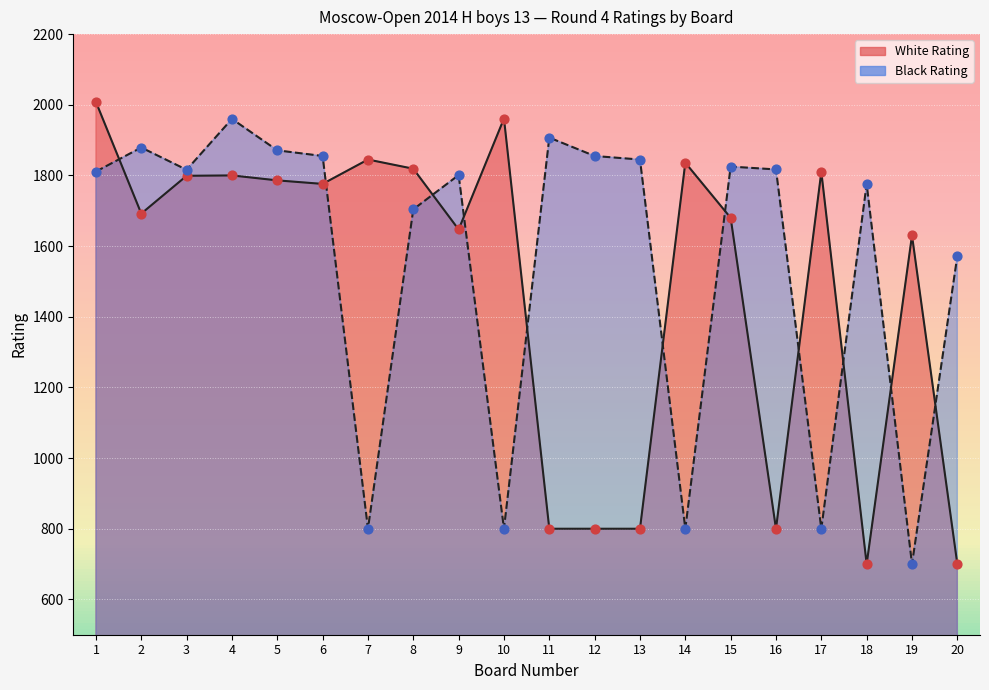

At how many categories does at least one series exceed 1107?

20